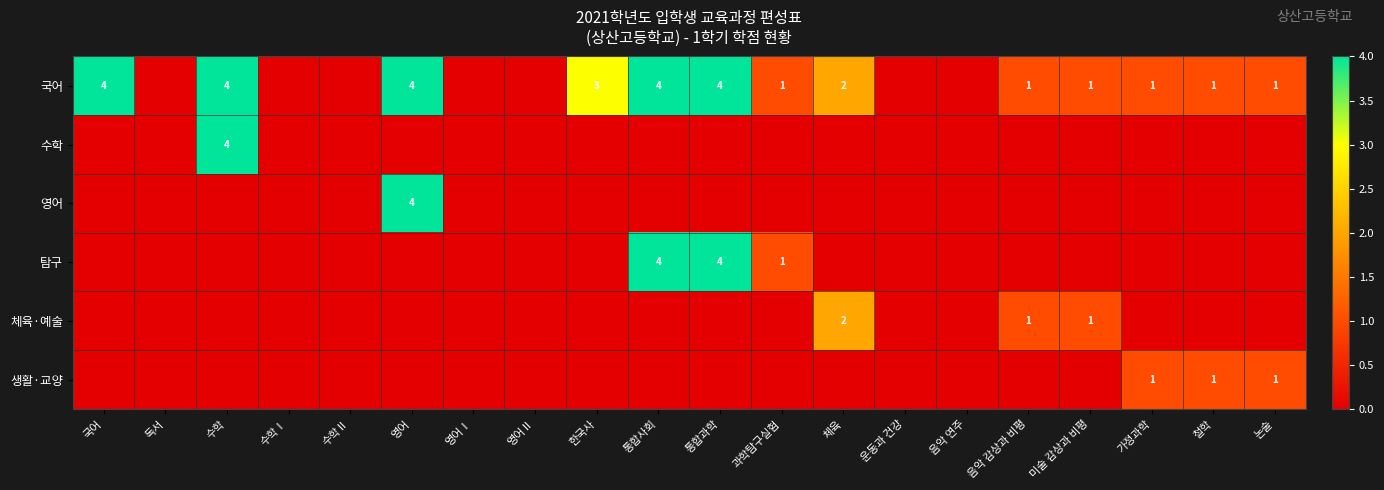

The 수학 series shows 4 at 수학. True or false?

True